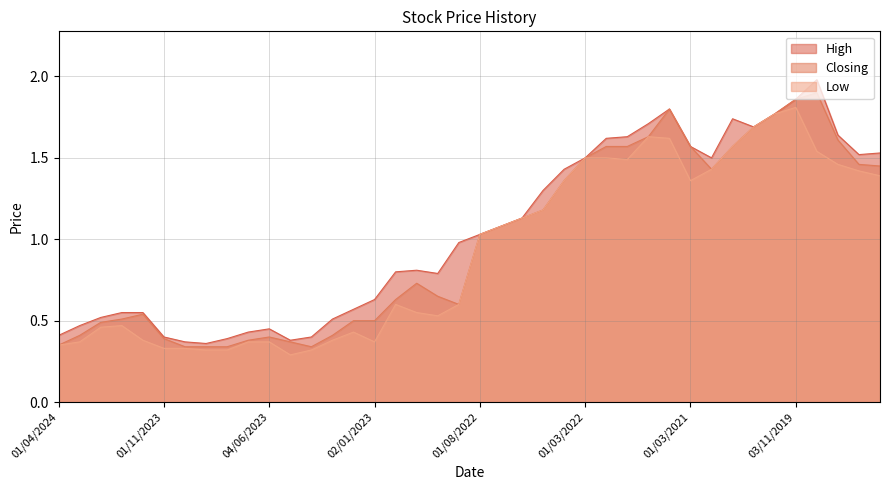

Which has a higher value, 03/10/2021 or 01/02/2024?

03/10/2021